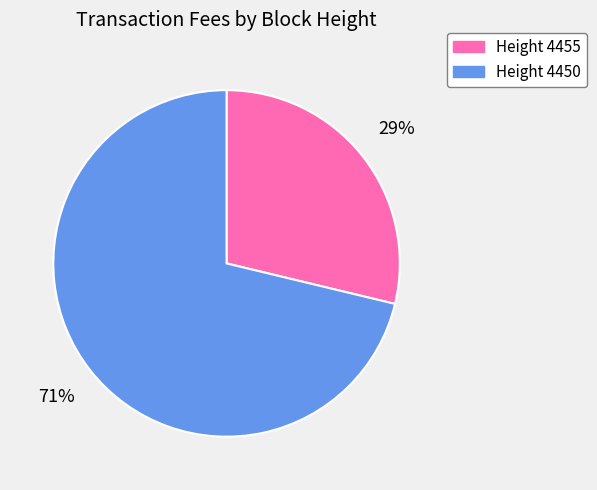

To the nearest percent, what is the difference between the largest and smallest slice percentages?

42%